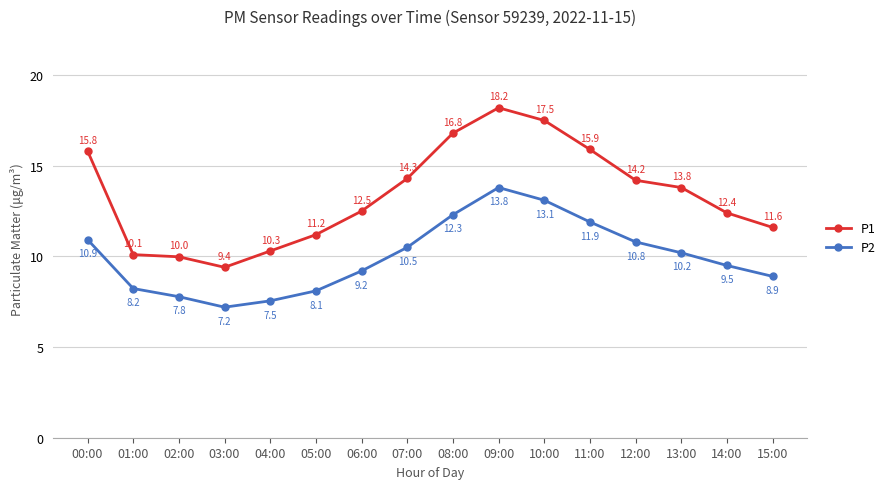

In P1, how many points are higher than both neighbors (excluding endpoints)?

1